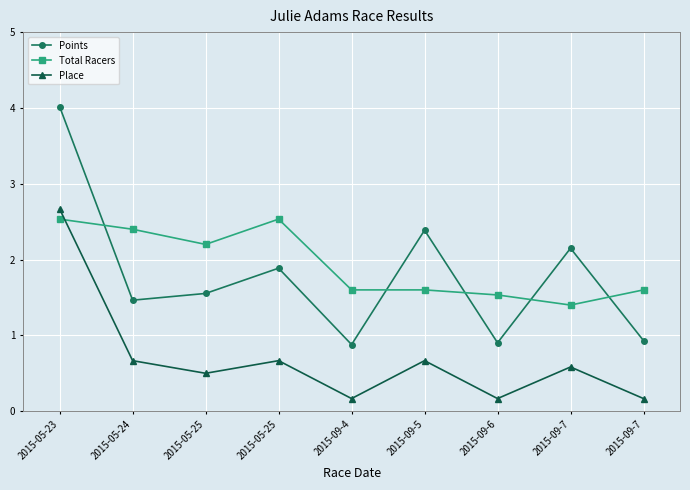

True or false: Place and Total Racers cross at least once.

True